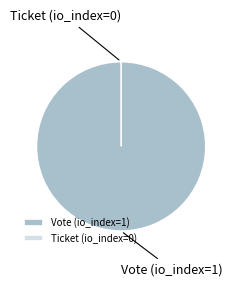

Is there any slice that represents more than half of the pie?

Yes